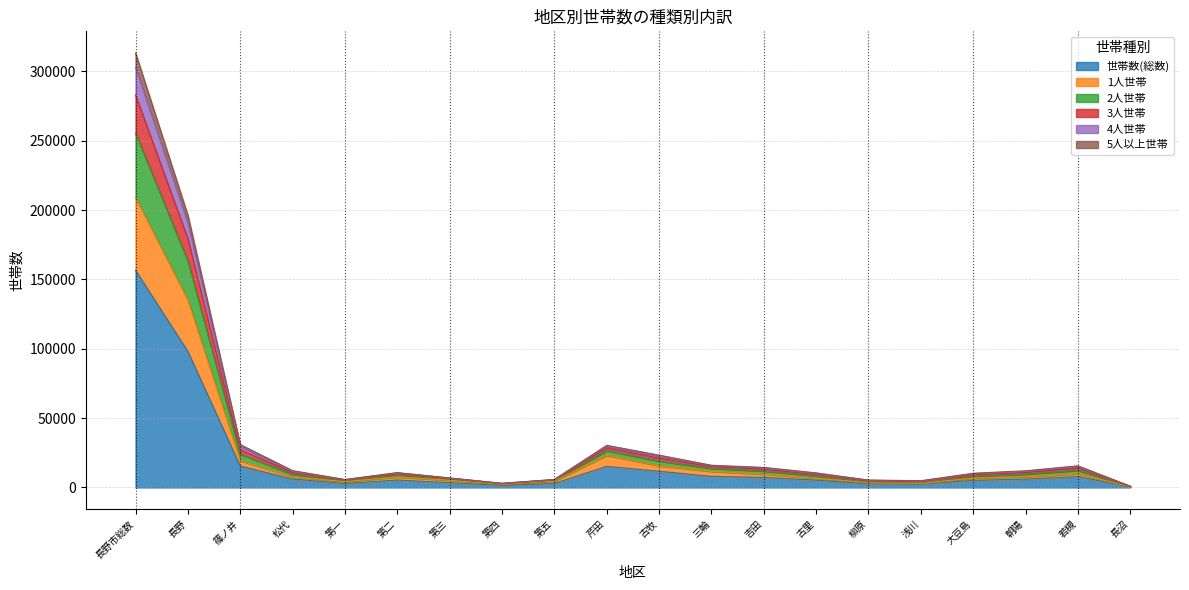

Which category has the highest value in the 世帯数(総数) series?

長野市総数